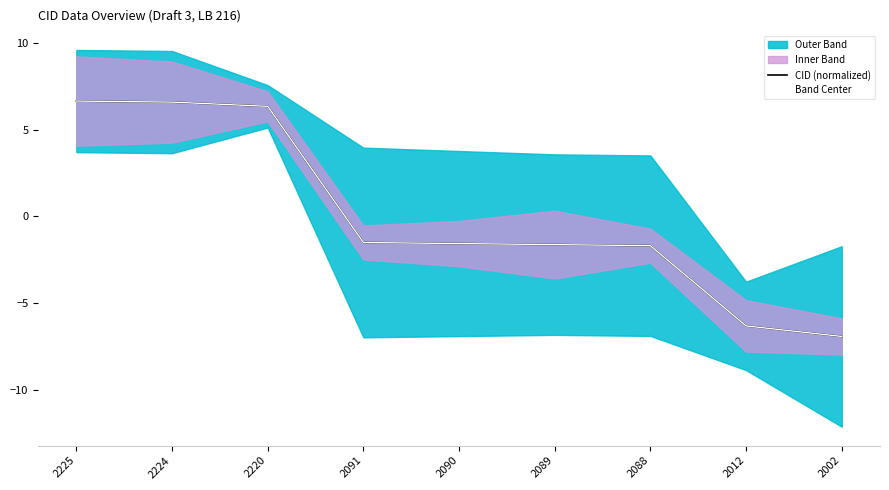

What is the smallest value displayed?

-6.9